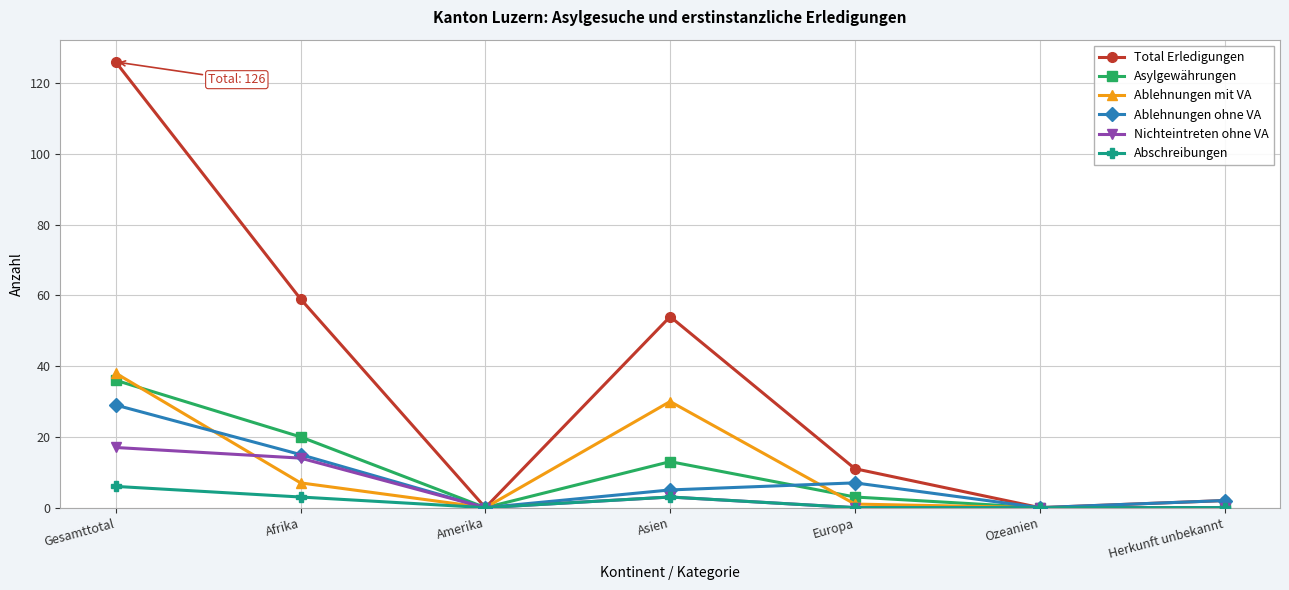

True or false: Asylgewährungen has a value of 22 at Herkunft unbekannt.

False